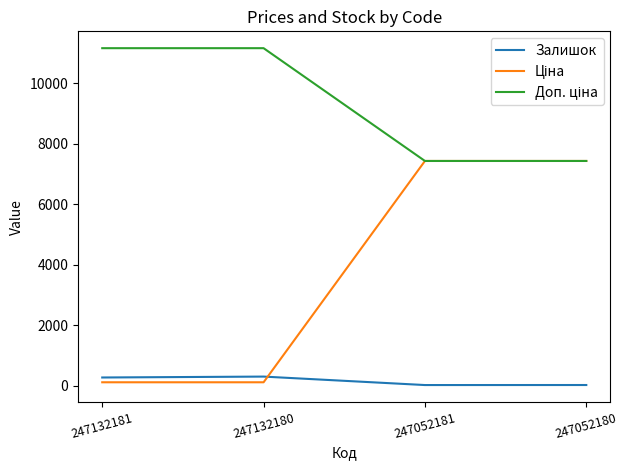

Is it true that Залишок equals 270.0 at 247132181?

True